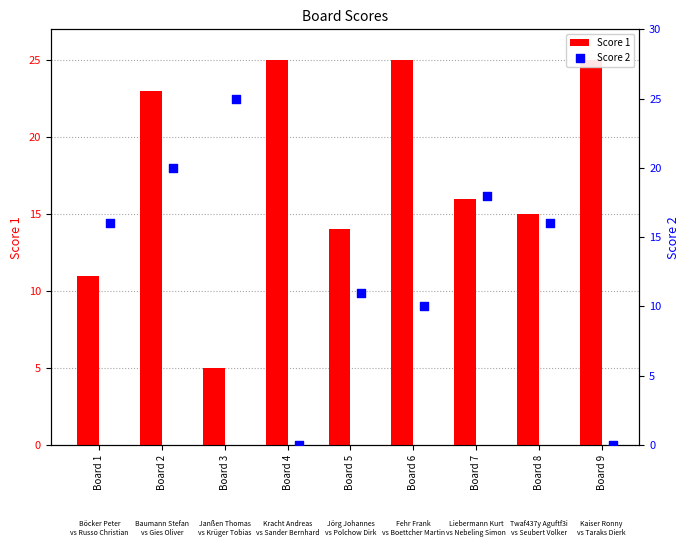

What is the total value across all series at Board 7?

34